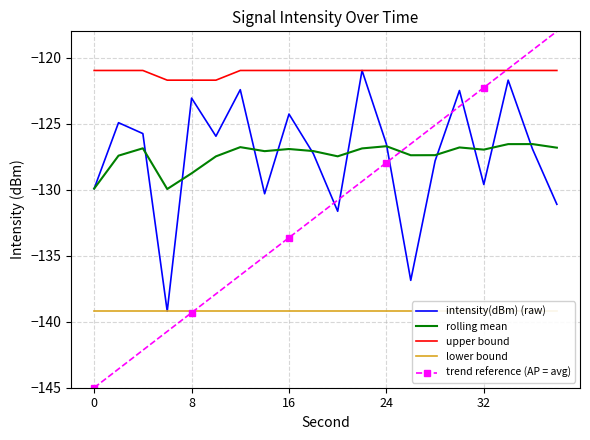

Which series changed the most between 10 and 18?

trend reference (AP = avg)